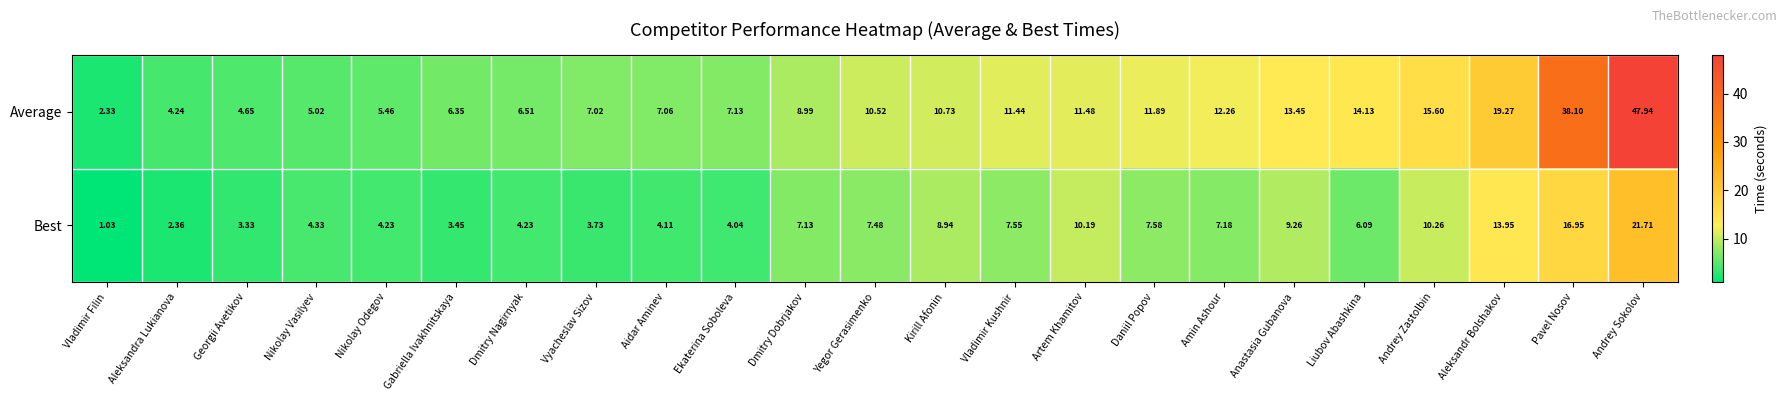

Which series changed the most between Dmitry Nagirnyak and Amin Ashour?

Average